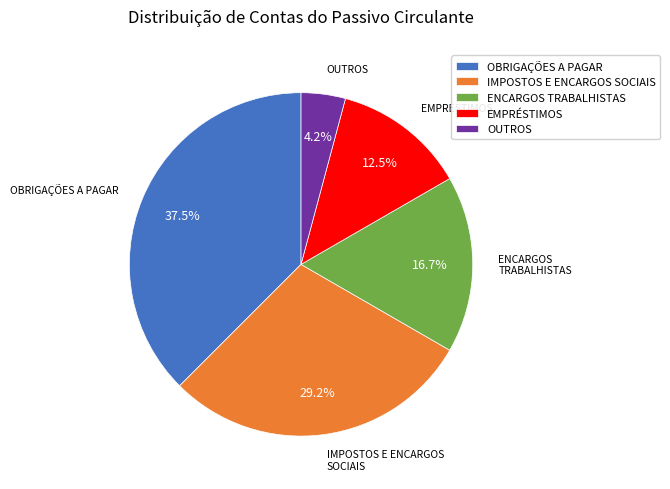

What percentage is NOT represented by OUTROS?

95.8%